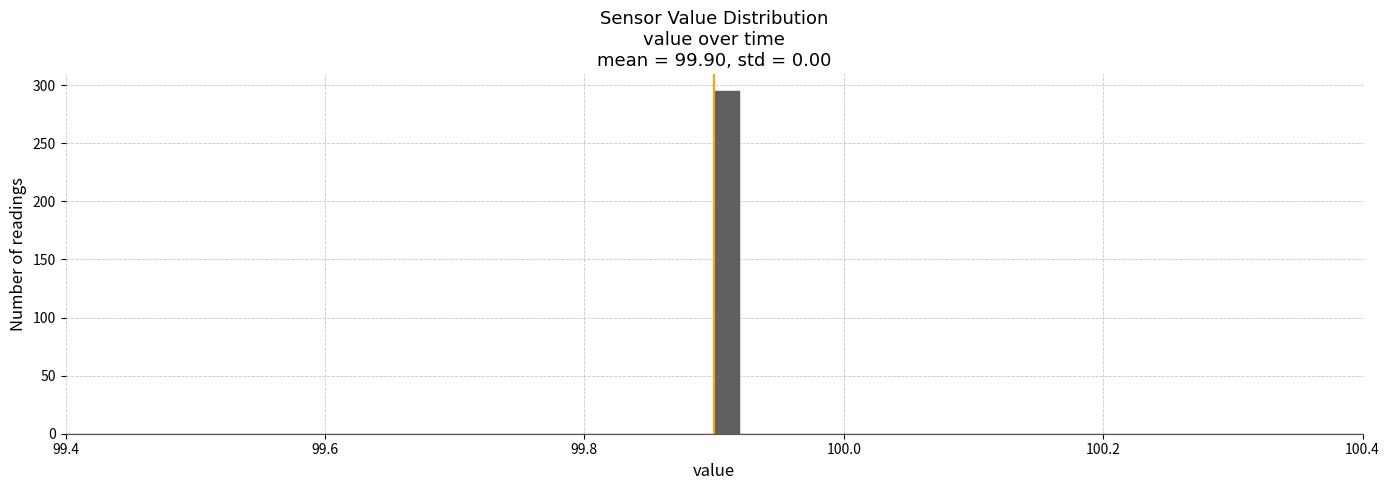

Around what value on the x-axis is the tallest bar? Give the approximate position of its centre, as read against the axis.

99.92